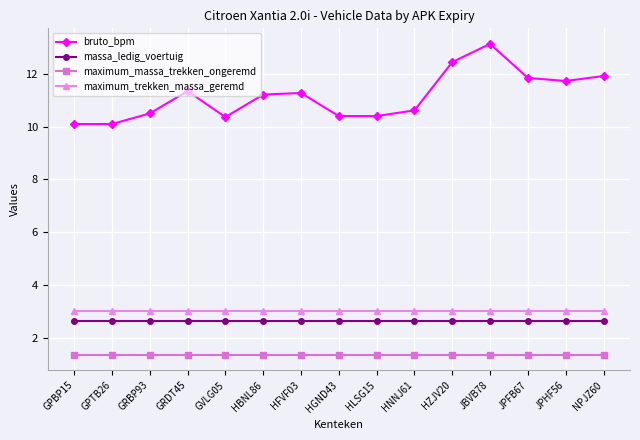

Is it true that maximum_massa_trekken_ongeremd equals 2.4 at GRDT45?

False